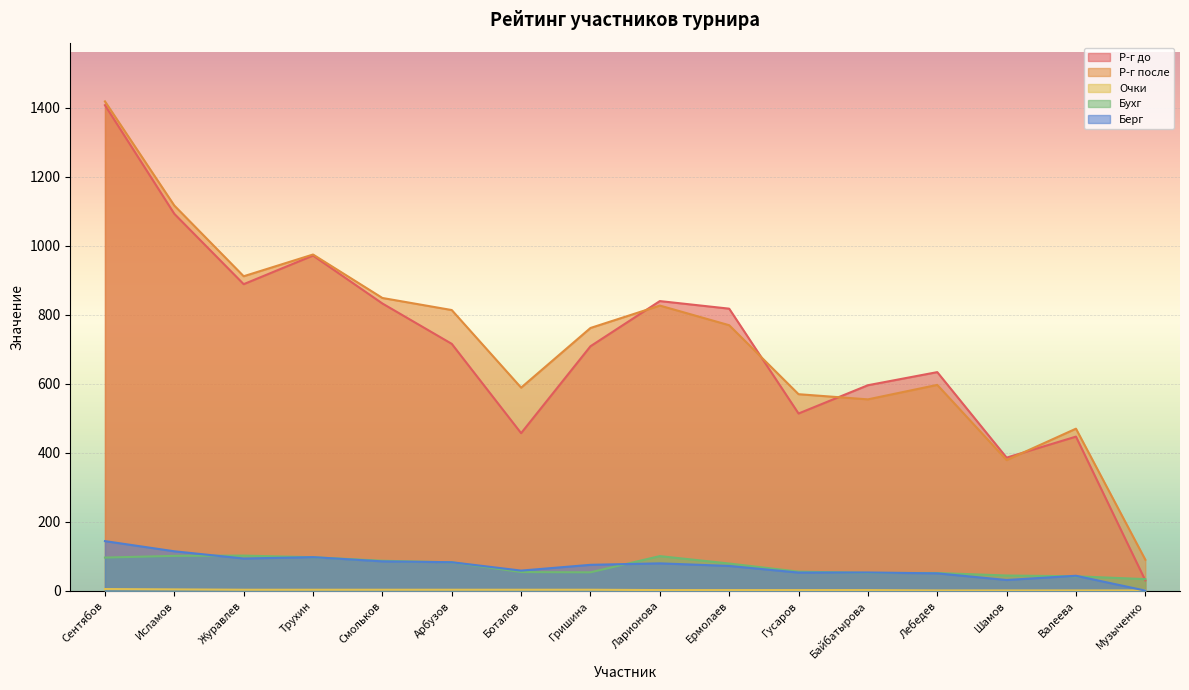

How many lines are shown in the chart?

5